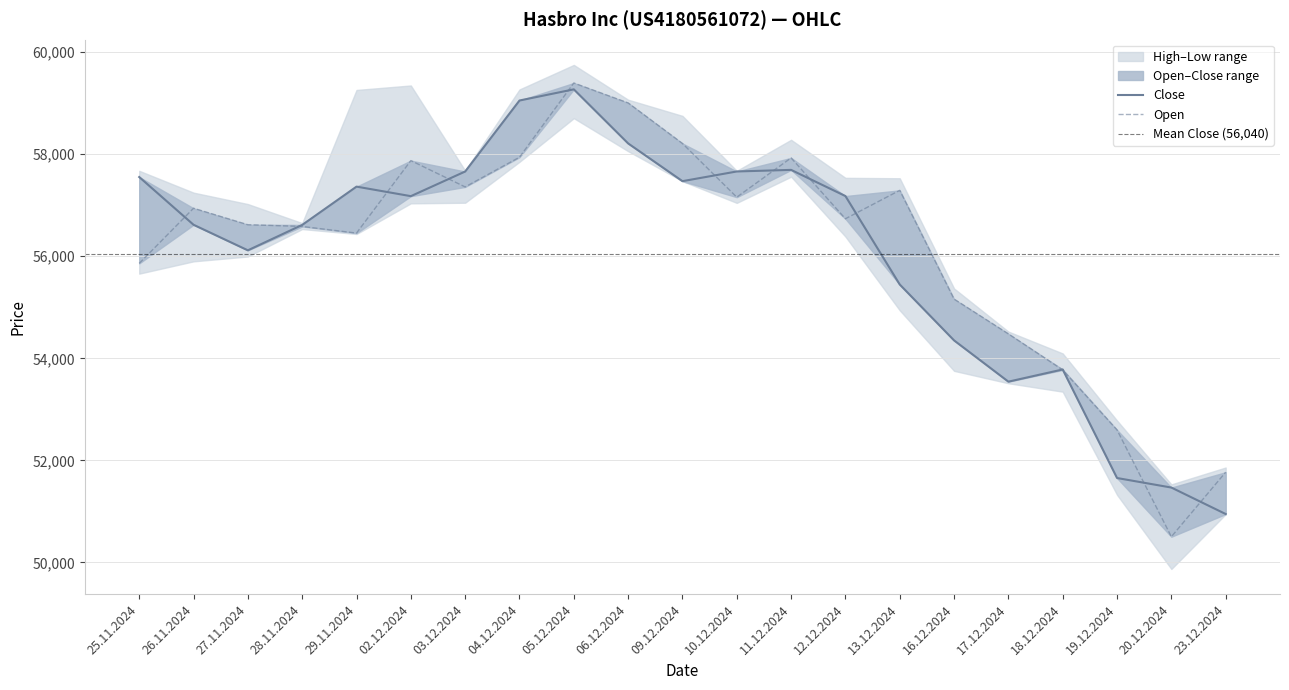

What is the label of the 2nd point from the right?

20.12.2024